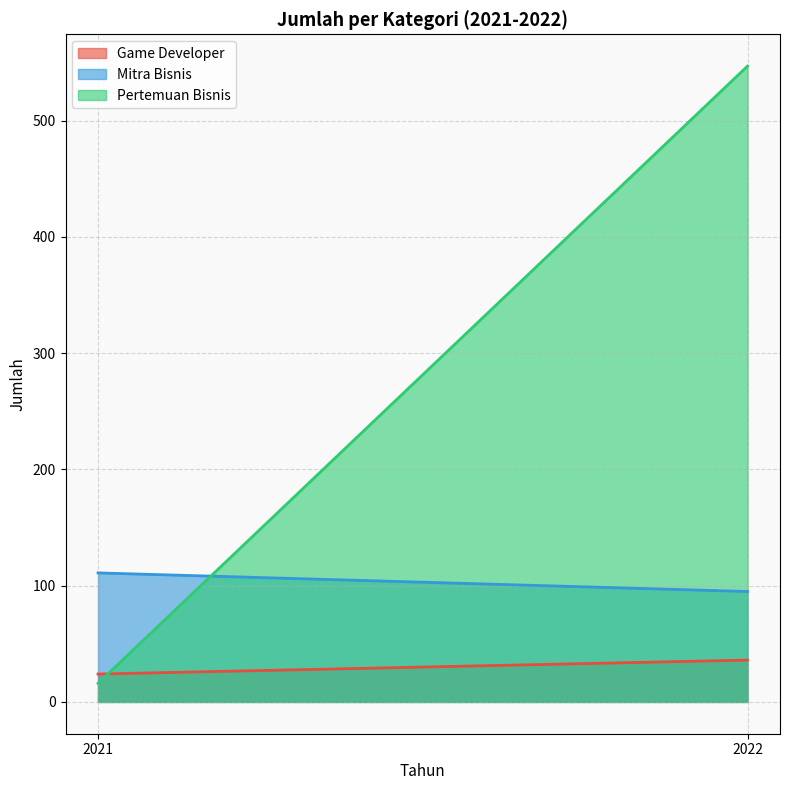

Reading right to left, list all the values displayed in this chart.

Game Developer: 2022=36	2021=24
Mitra Bisnis: 2022=95	2021=111
Pertemuan Bisnis: 2022=547	2021=16